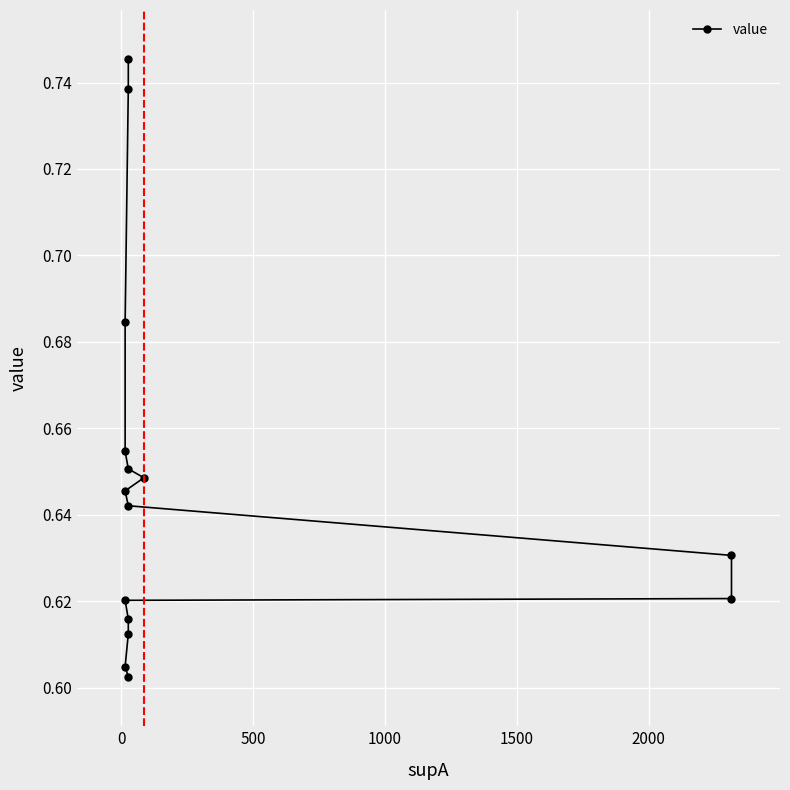

What is the value of the 8th point from the left?

0.6